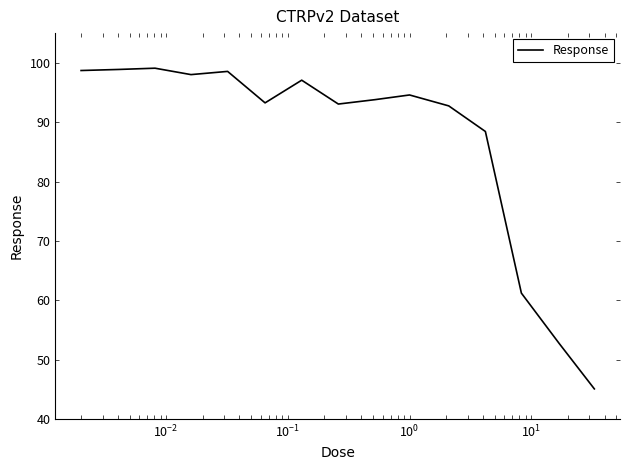

What is the maximum value shown in the chart?

99.1